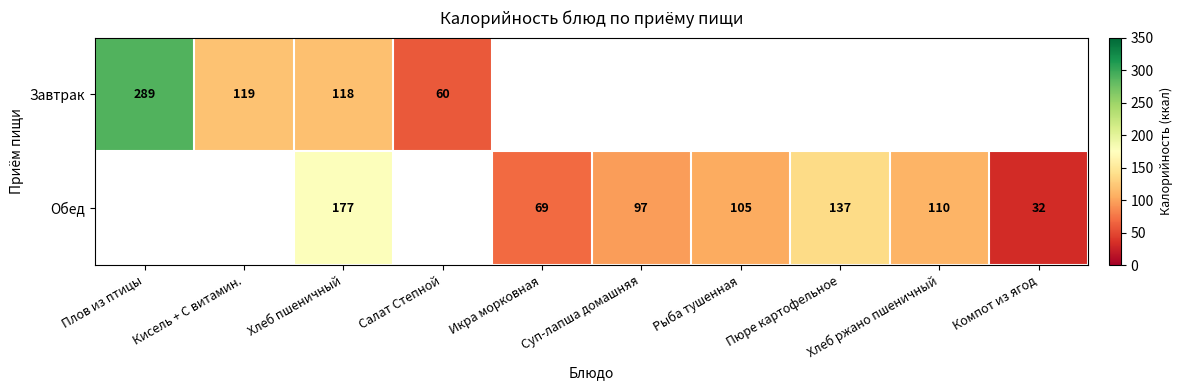

Is it true that Завтрак equals 45 at Хлеб пшеничный?

False